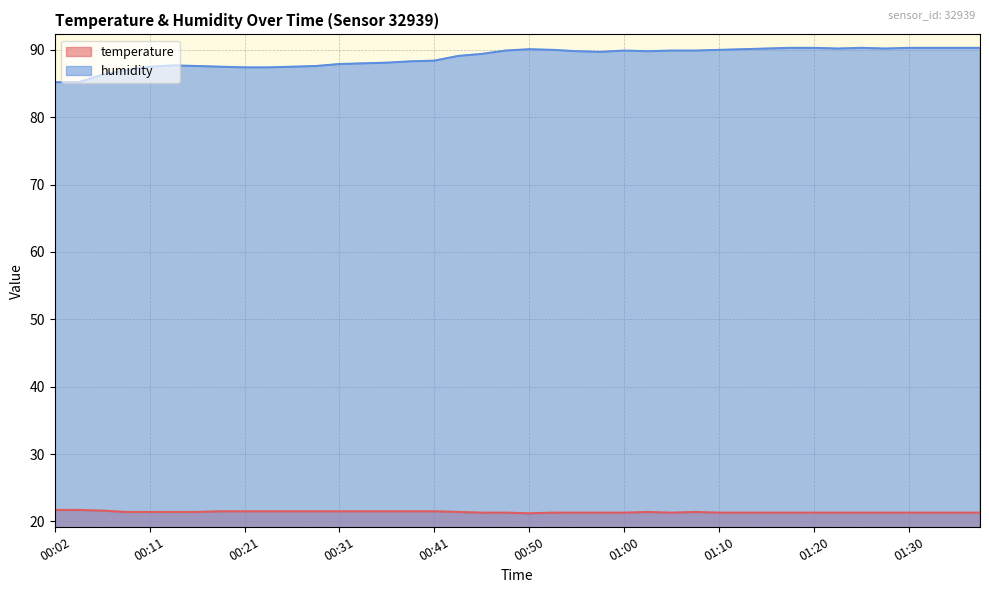

What is the label of the 19th point from the right?

00:53